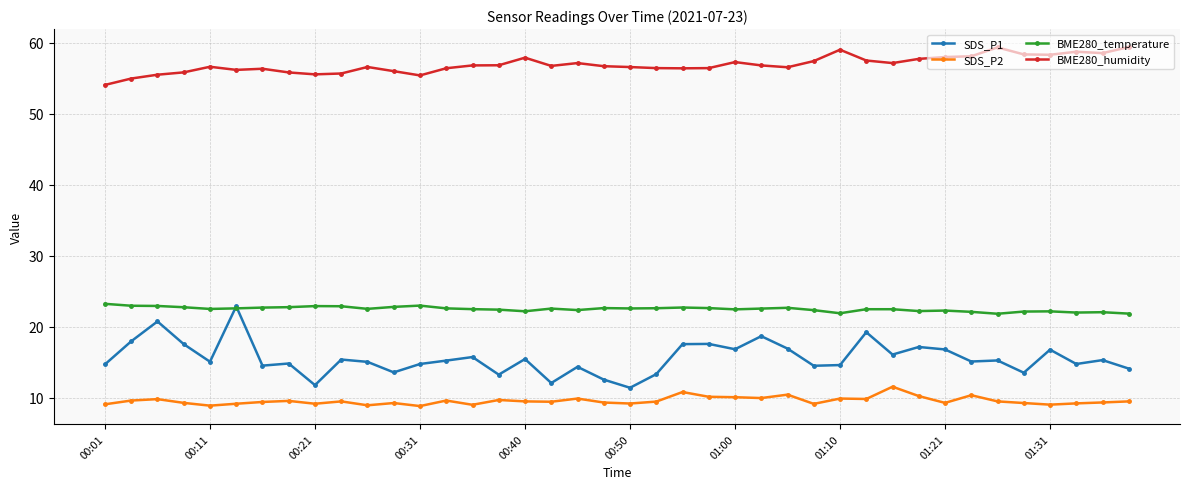

True or false: SDS_P2 and BME280_humidity intersect in this chart.

False